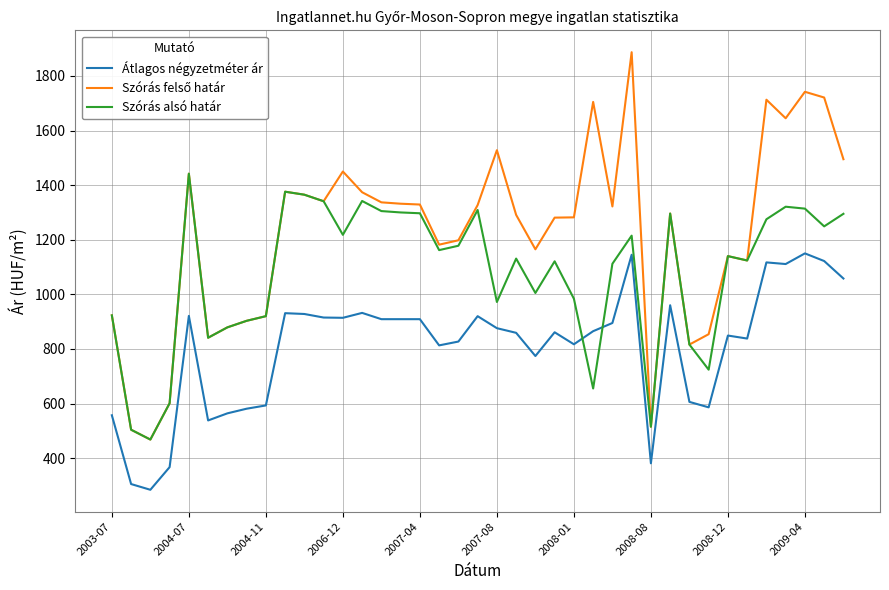

What is the smallest value displayed?

284